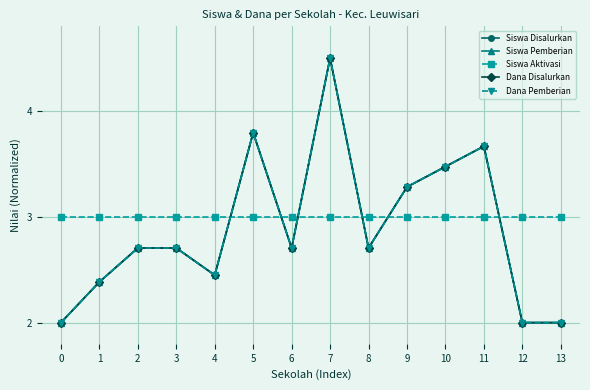

What is the average value of the Dana Pemberian series?

2.9